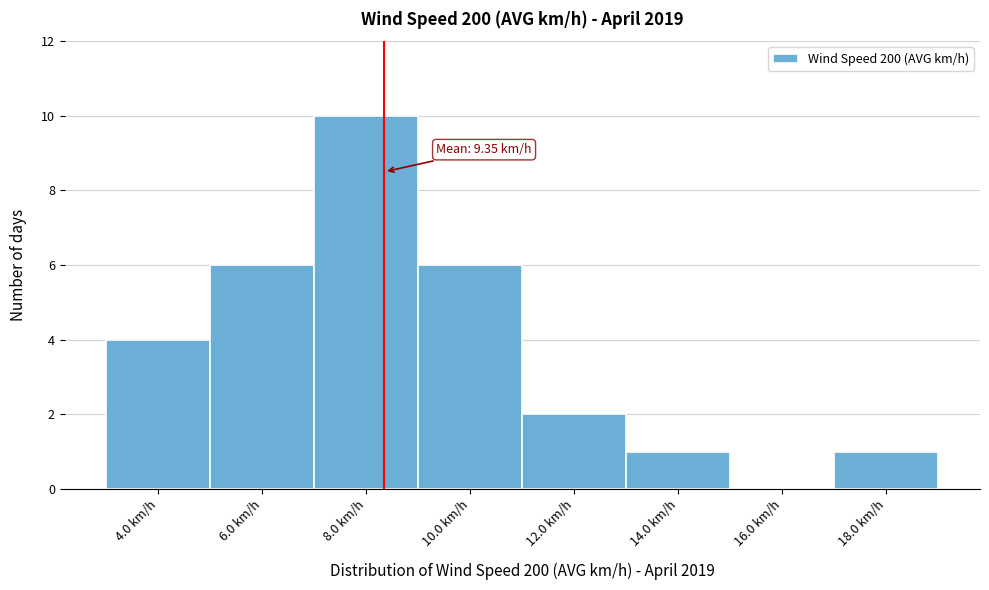

Reading left to right, what are all the values shown in this chart?

4.0 km/h=4	6.0 km/h=6	8.0 km/h=10	10.0 km/h=6	12.0 km/h=2	14.0 km/h=1	16.0 km/h=0	18.0 km/h=1